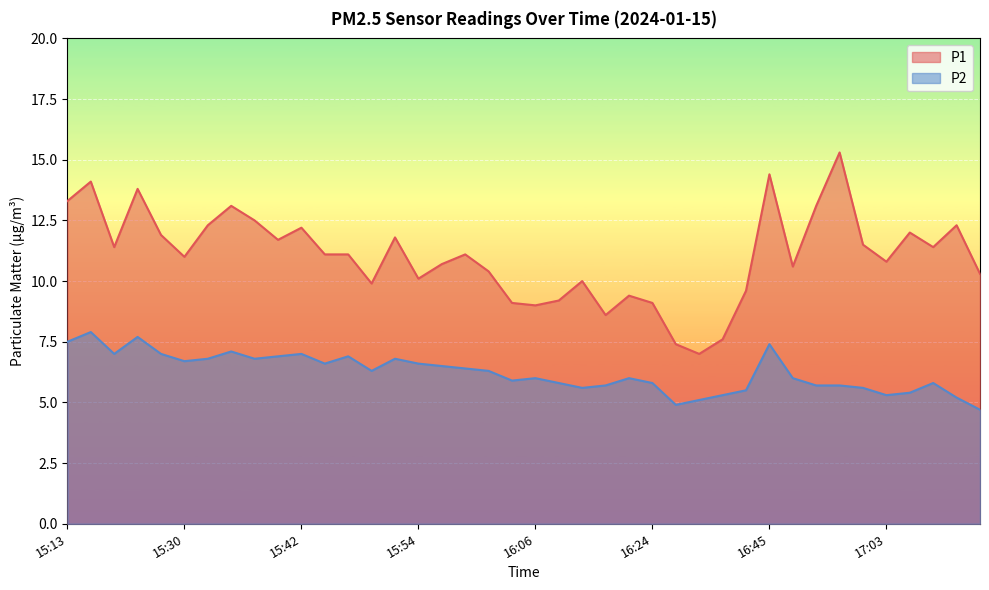

How many data points does each series have?

40